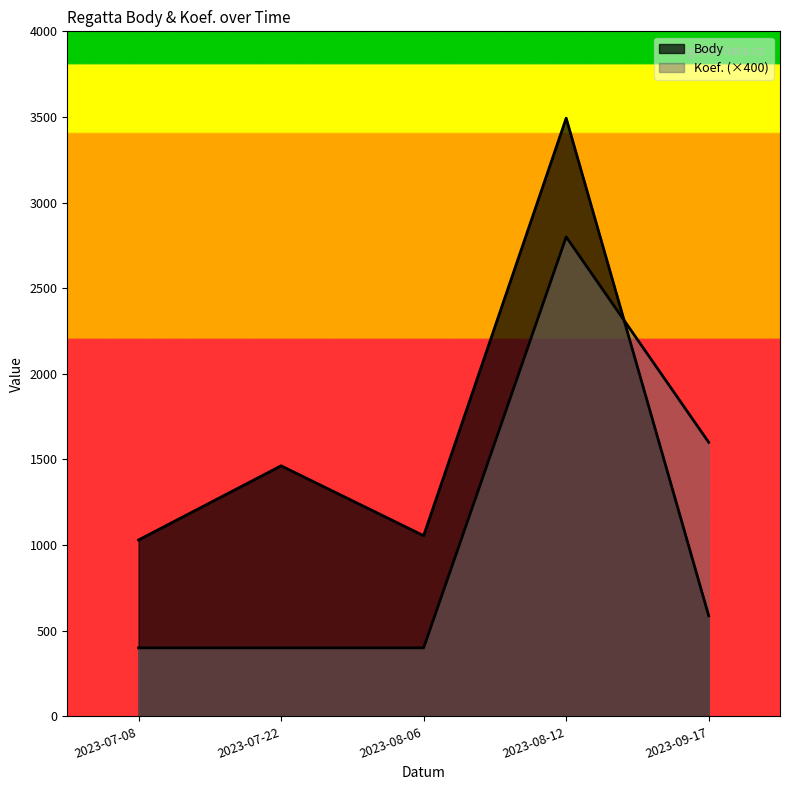

How many interior local peaks does the Koef. series have?

1